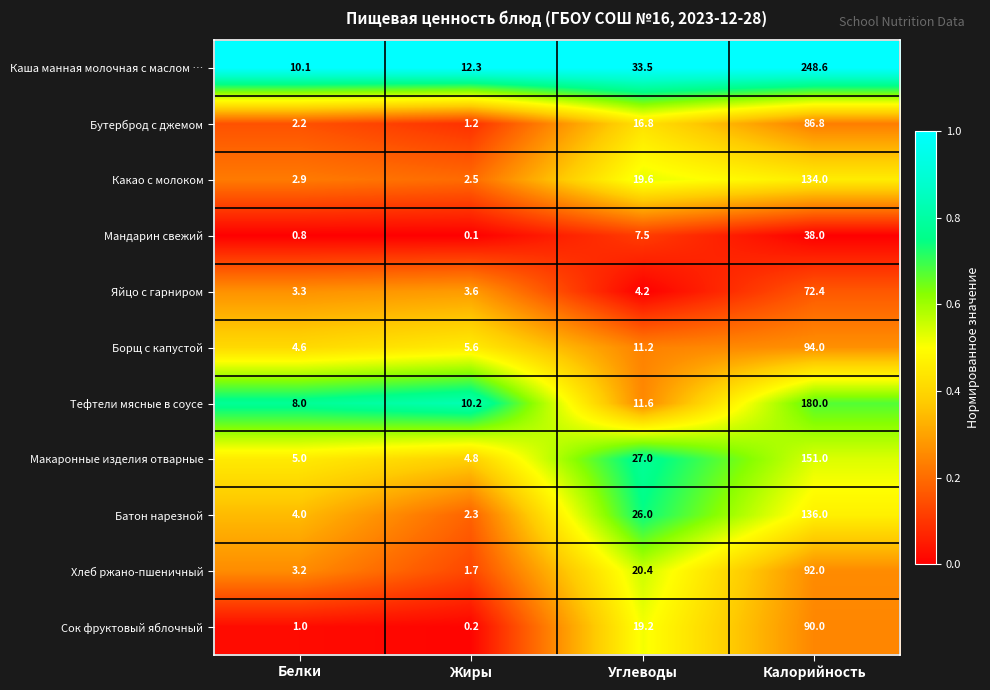

Which series changed the most between Жиры and Углеводы?

Батон нарезной